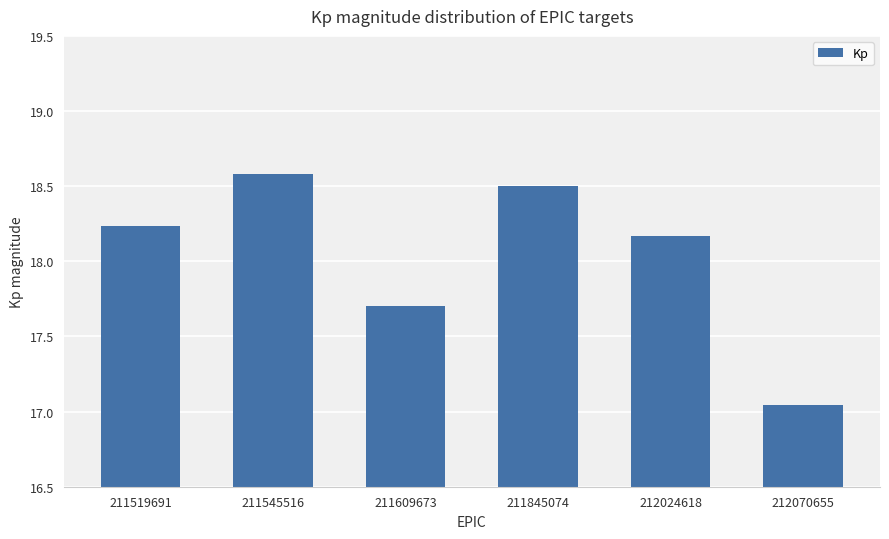

What is the ratio of the value at 211545516 to the value at 212024618?

1.0